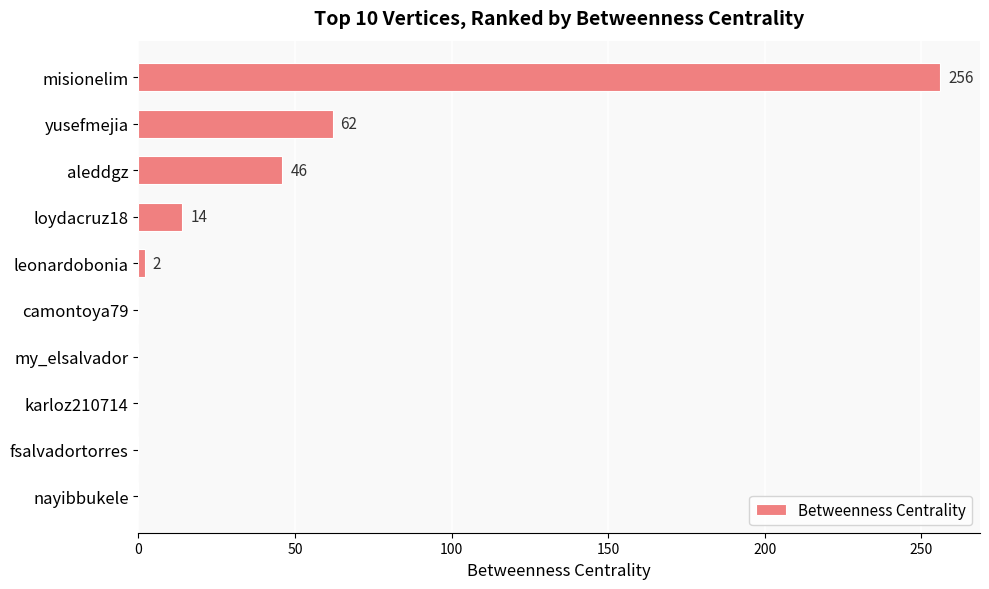

What is the sum of all values?

380